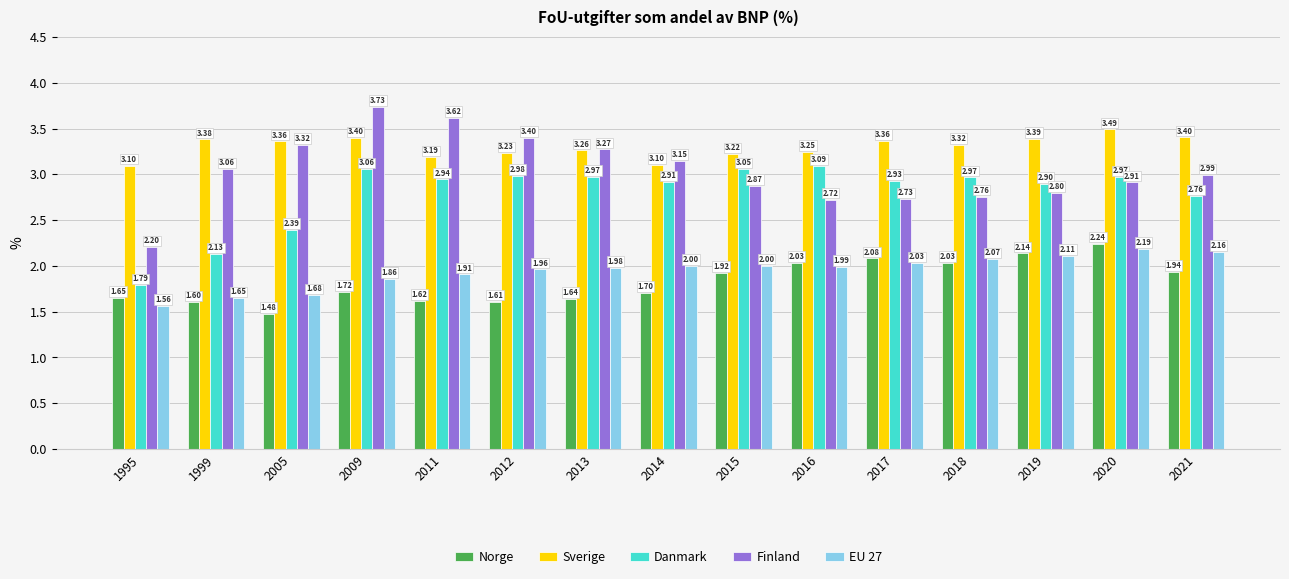

The value of Norge at 2020 is 1.4. True or false?

False